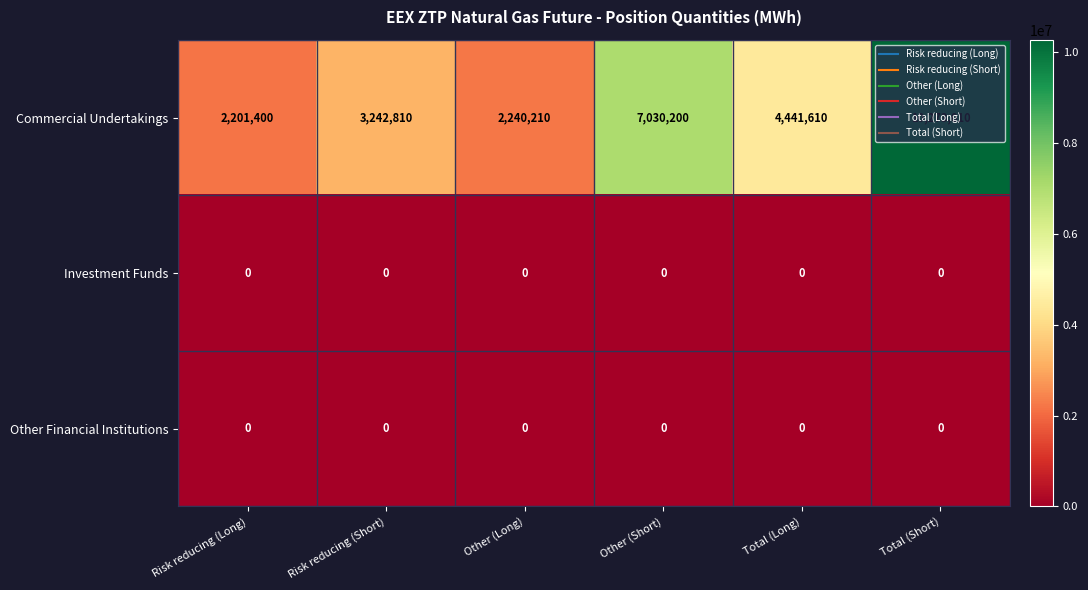

Rank the categories by Commercial Undertakings value from highest to lowest.

Total (Short), Other (Short), Total (Long), Risk reducing (Short), Other (Long), Risk reducing (Long)